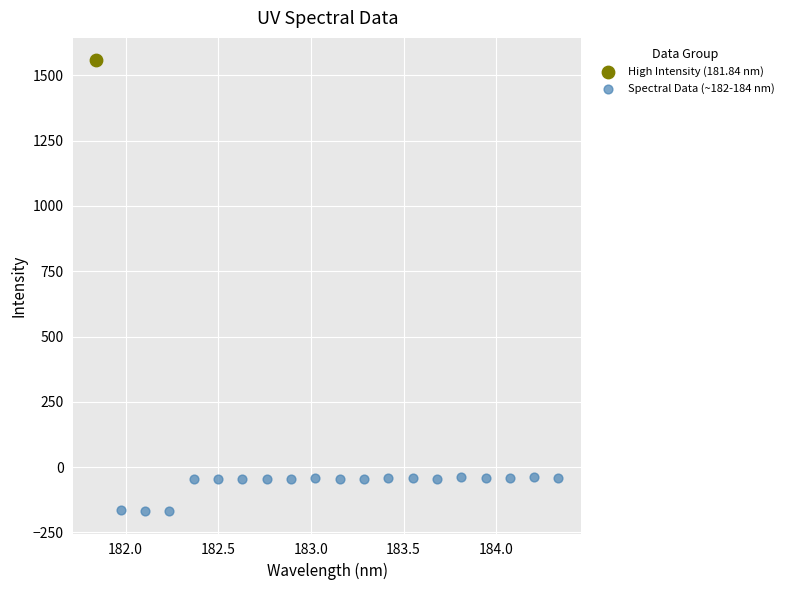

What are all the series names shown in the legend?

High Intensity (181.84 nm), Spectral Data (~182-184 nm)